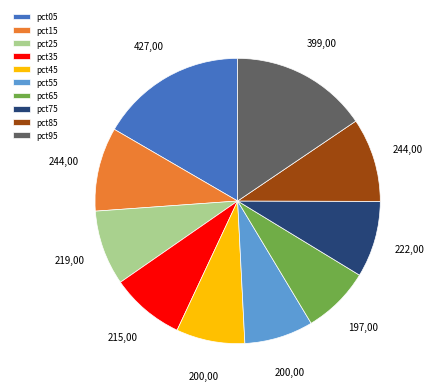

Does pct15 account for over 50% of the chart?

No